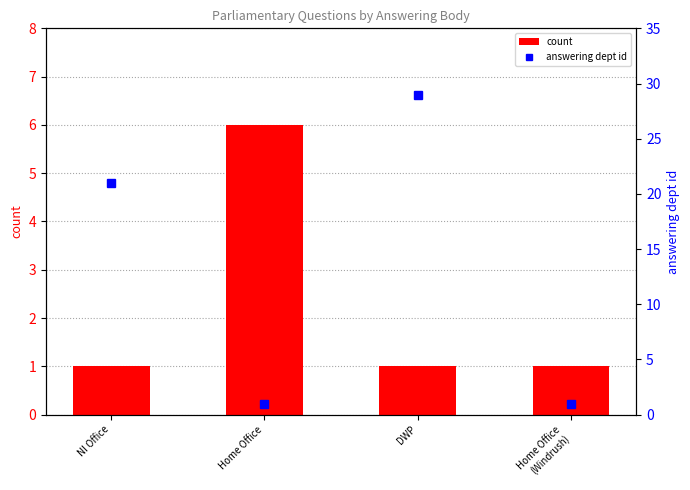

What is the difference between the count values at DWP and Home Office?

5